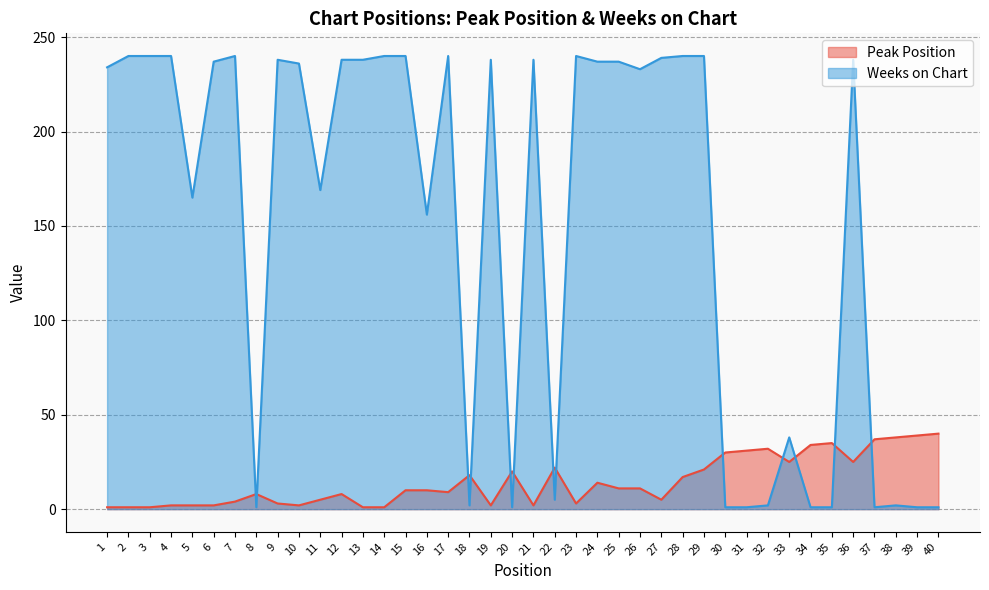

Does the chart display data point markers on the line(s)?

No